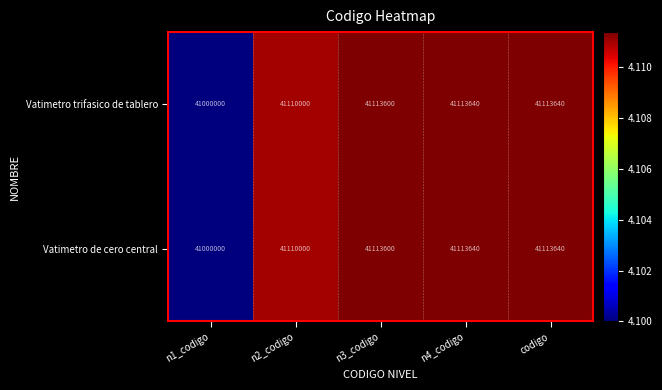

Reading left to right, list all the values displayed in this chart.

Vatimetro trifasico de tablero: 41000000	41110000	41113600	41113640	41113640
Vatimetro de cero central: 41000000	41110000	41113600	41113640	41113640